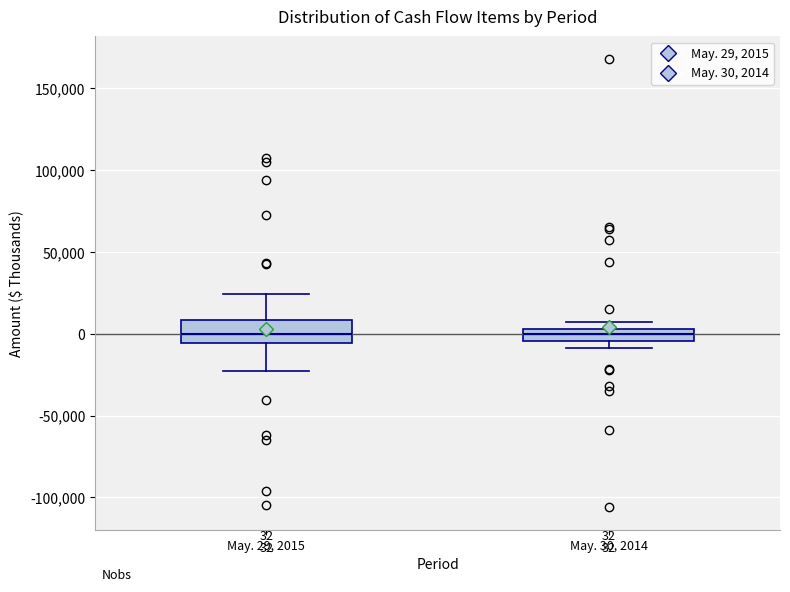

Comparing the boxes themselves (not the whiskers), which one is the tallest?

May. 29, 2015